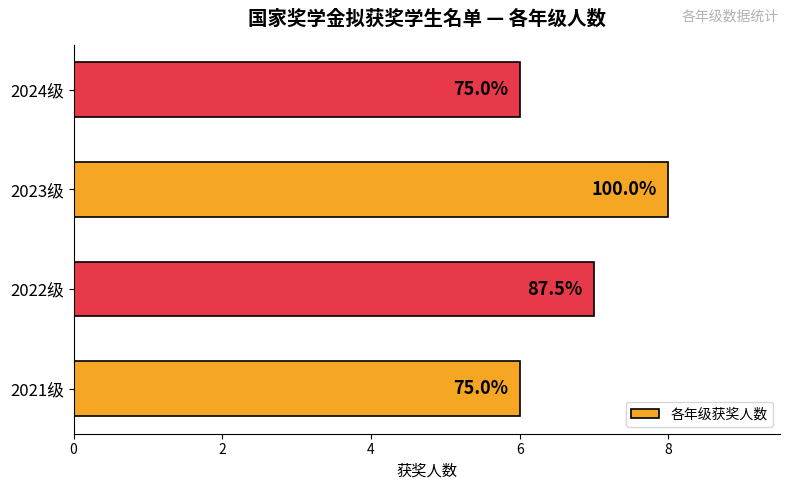

Are the bars horizontal?

Yes